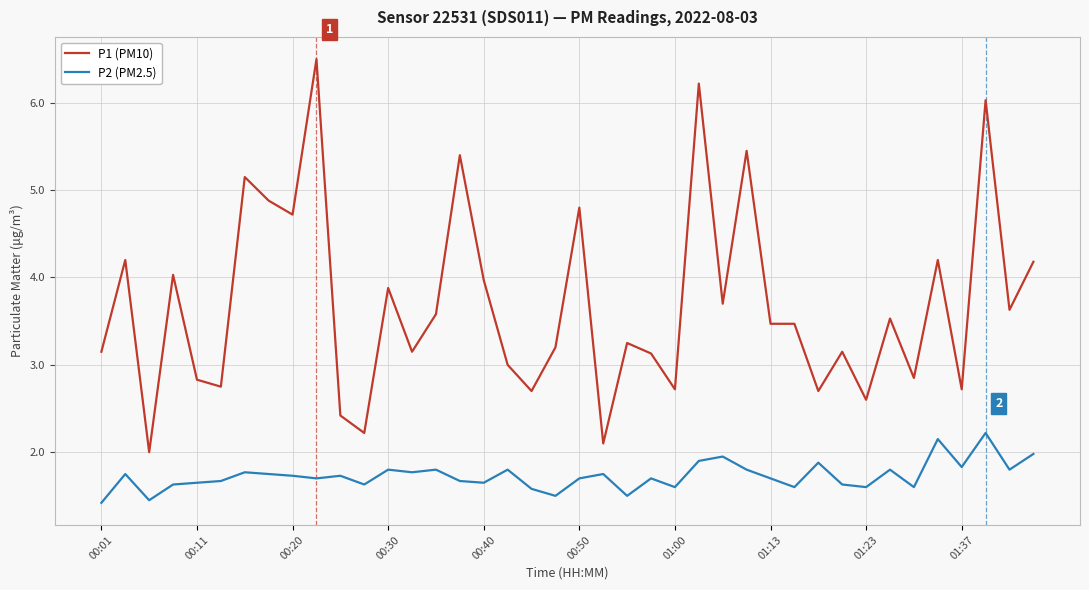

Which series has the largest range (max minus min)?

P1 (PM10)